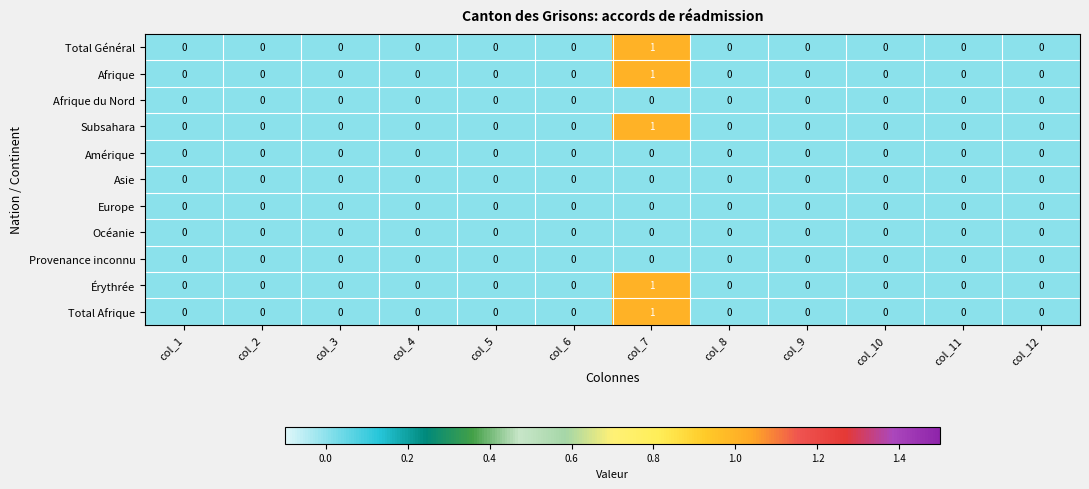

The Afrique series shows 0 at col_10. True or false?

True